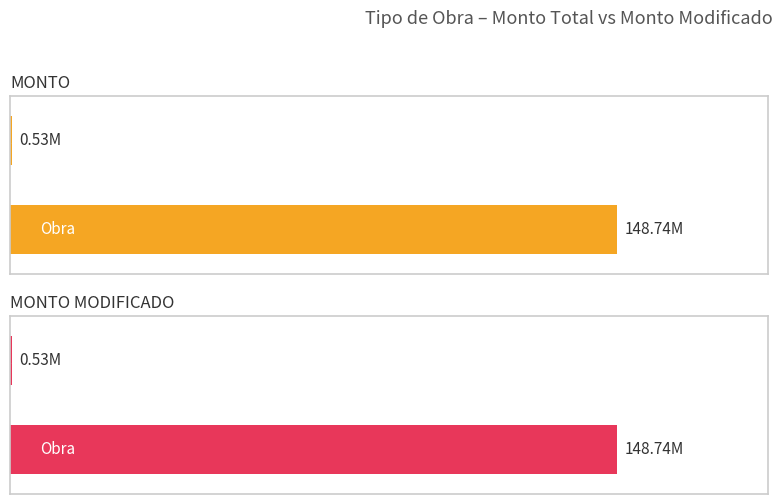

True or false: MONTO MODIFICADO has a value of 373709.0 at 18.

False